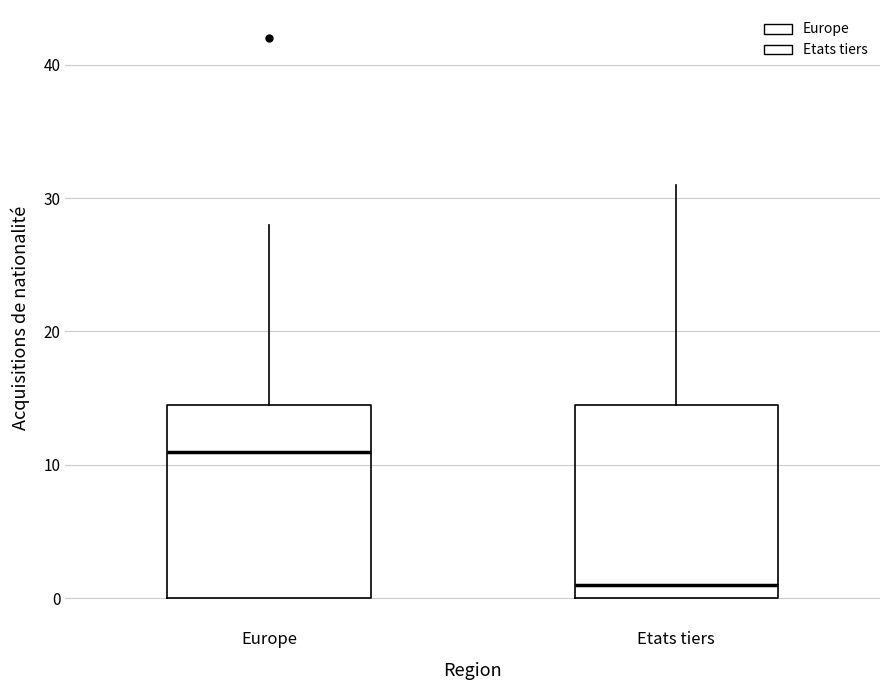

Which box's median line is the lowest?

Etats tiers